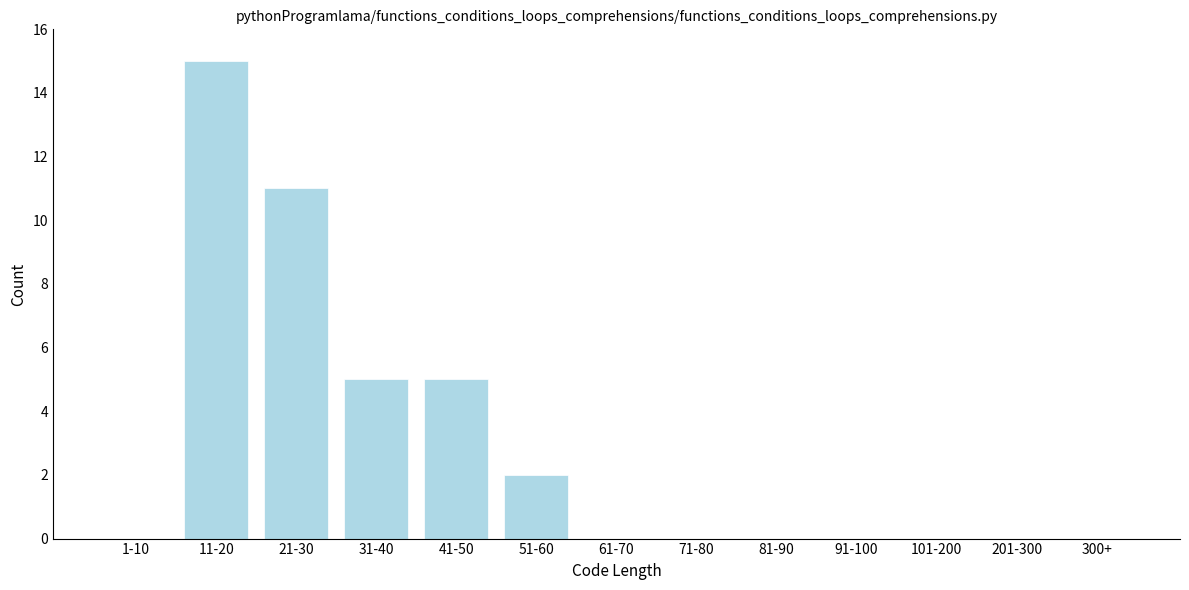

Reading right to left, transcribe all the data shown in this chart.

300+=0	201-300=0	101-200=0	91-100=0	81-90=0	71-80=0	61-70=0	51-60=2	41-50=5	31-40=5	21-30=11	11-20=15	1-10=0